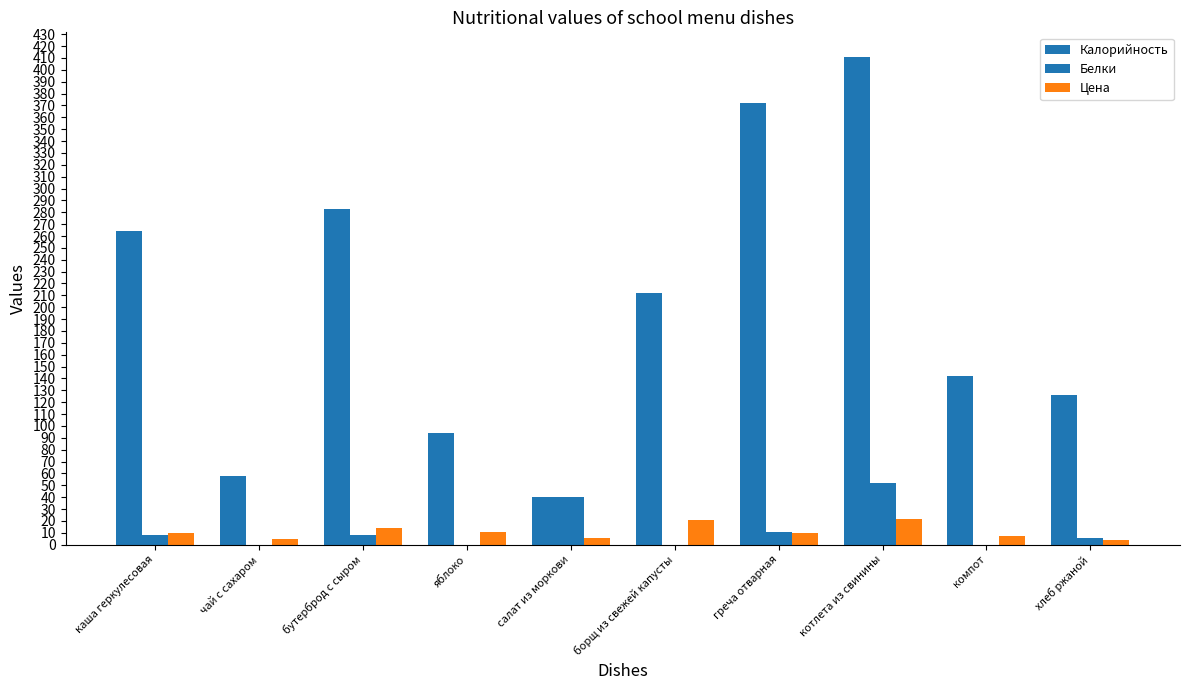

At which label is Цена closest to 13?

бутерброд с сыром